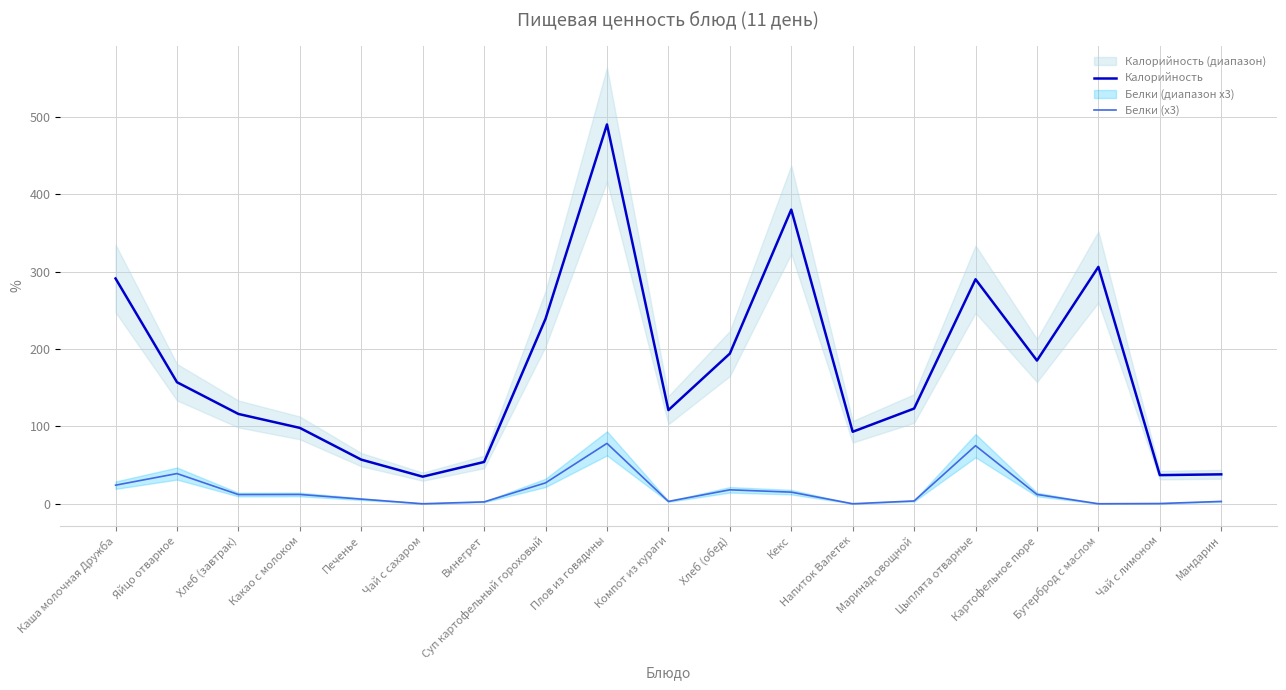

Reading left to right, extract all data points from this chart.

Калорийность: 291.0	157.0	116.0	98.0	57.0	35.0	54.0	239.0	490.0	121.0	194.0	380.0	93.0	123.0	290.0	185.0	306.0	37.0	38.0
Белки (x3): 24.0	39.0	11.9	12.0	6.0	0.0	2.4	27.0	78.0	3.0	18.0	15.0	0.0	3.6	75.0	12.0	0.0	0.3	3.0